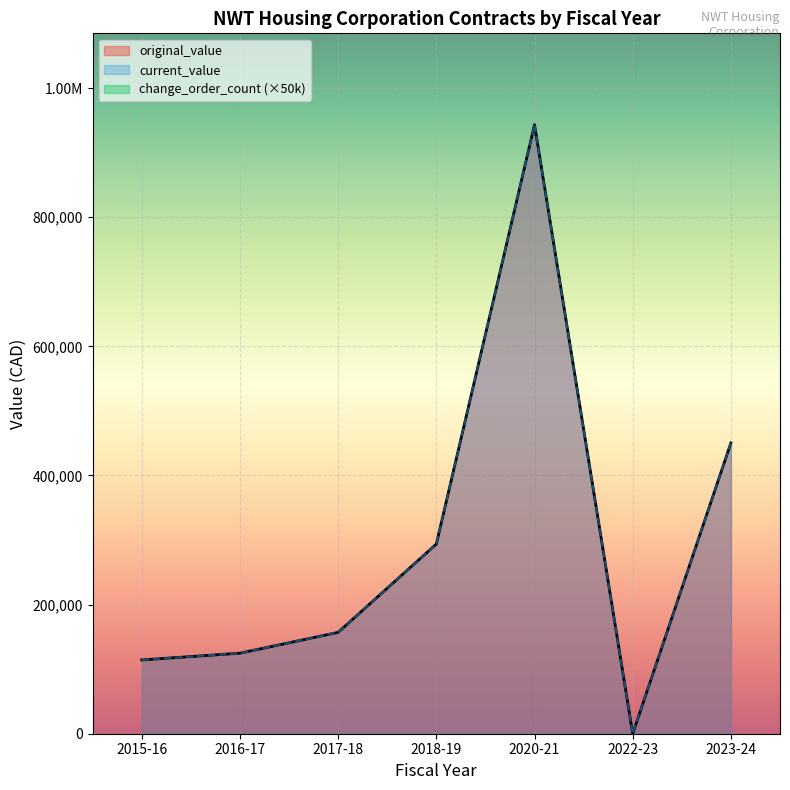

True or false: current_value and original_value cross at least once.

False